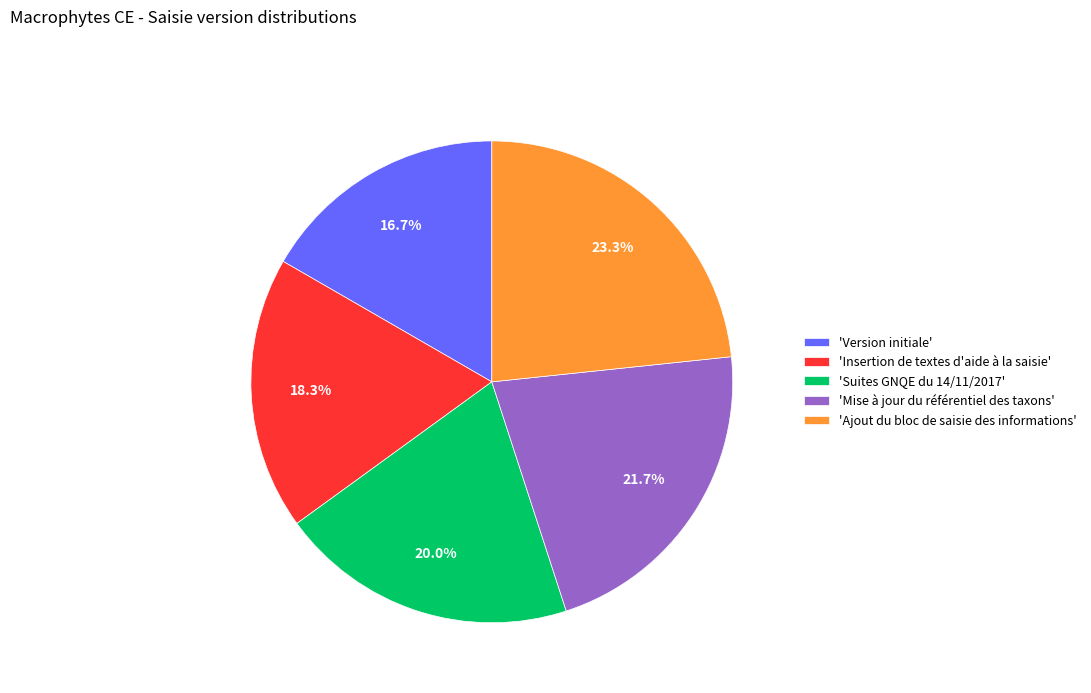

Combined, do 'Version initiale' and 'Ajout du bloc de saisie des informations' account for over 50%?

No